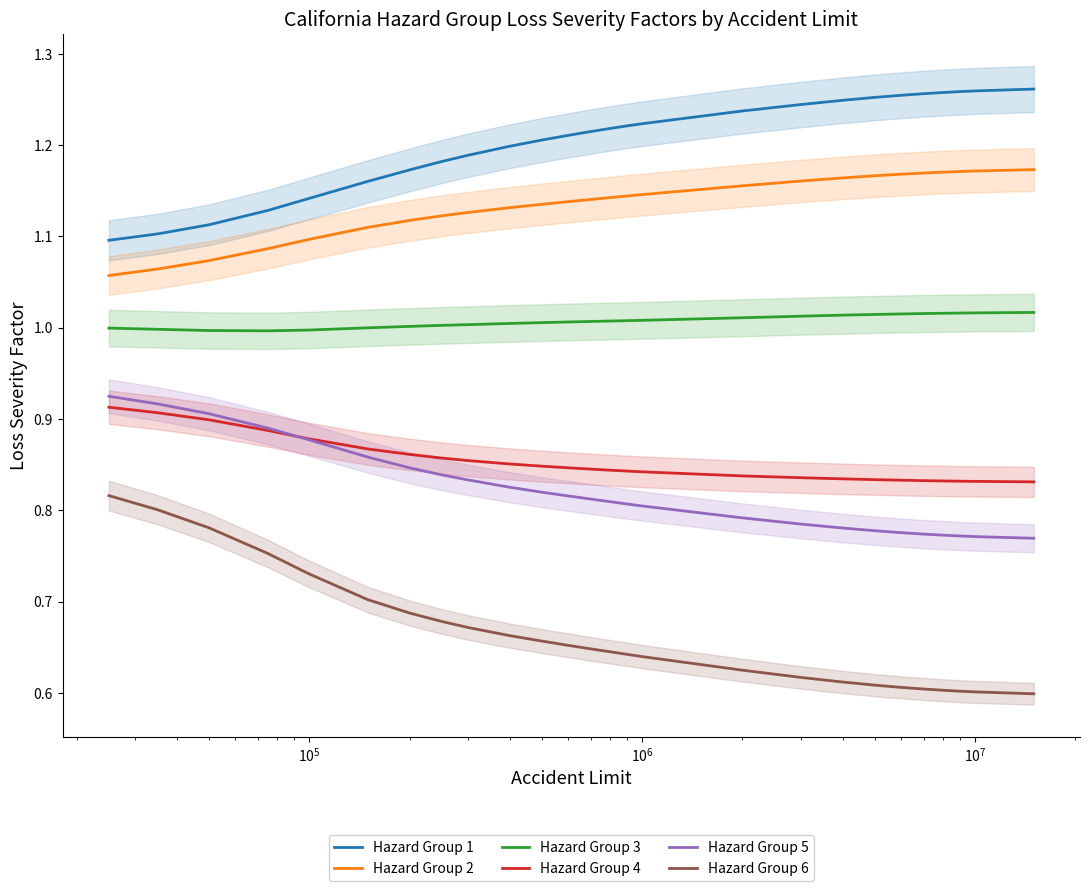

True or false: Hazard Group 1 and Hazard Group 3 cross at least once.

False